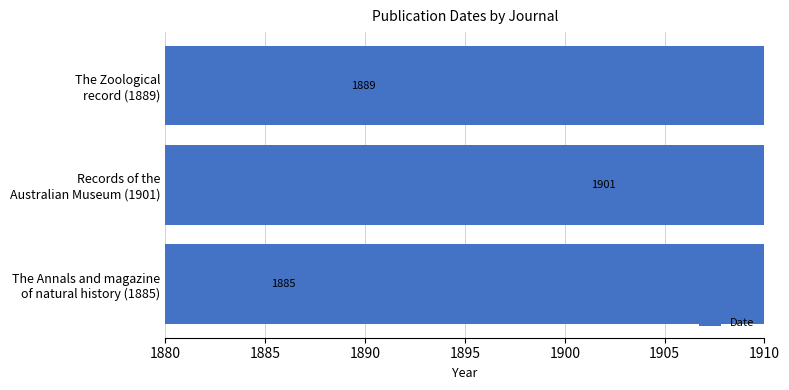

How many values are below 1889?

1